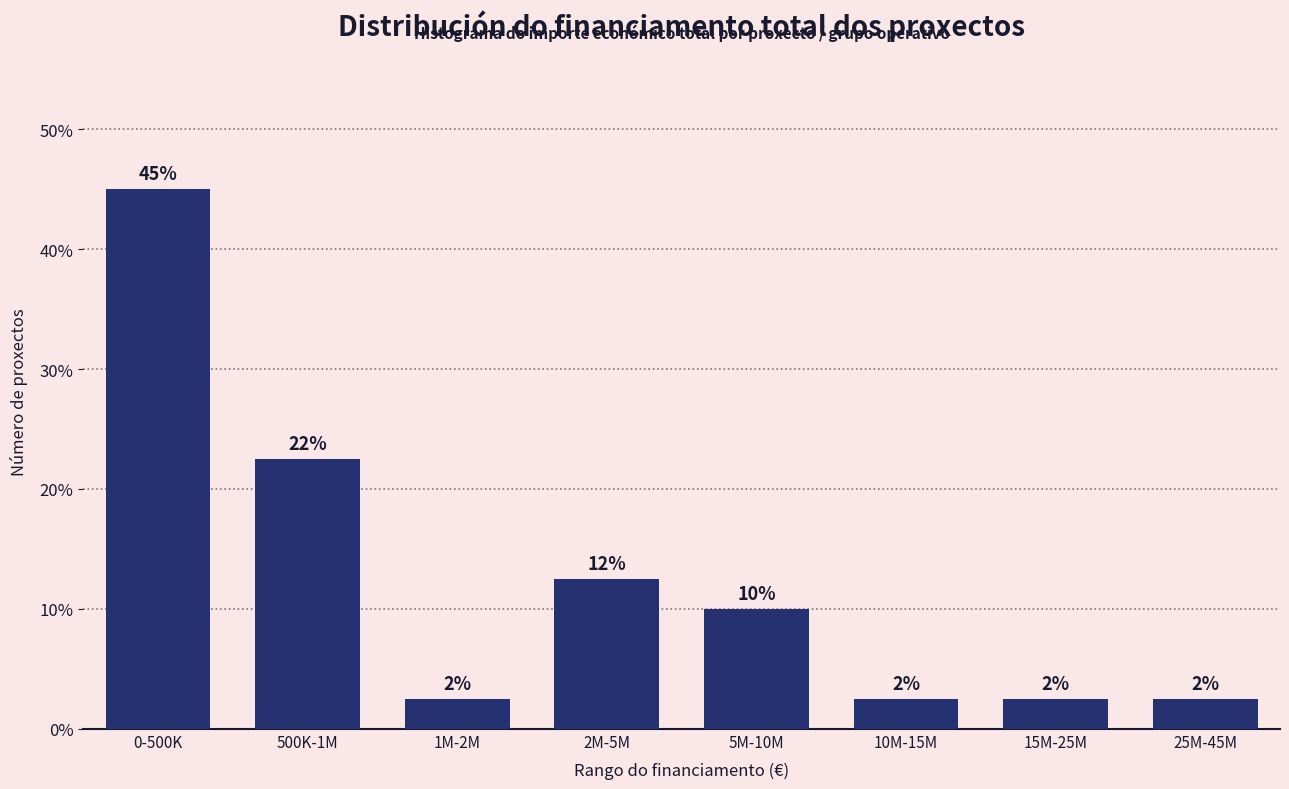

How many bars are there in total?

8